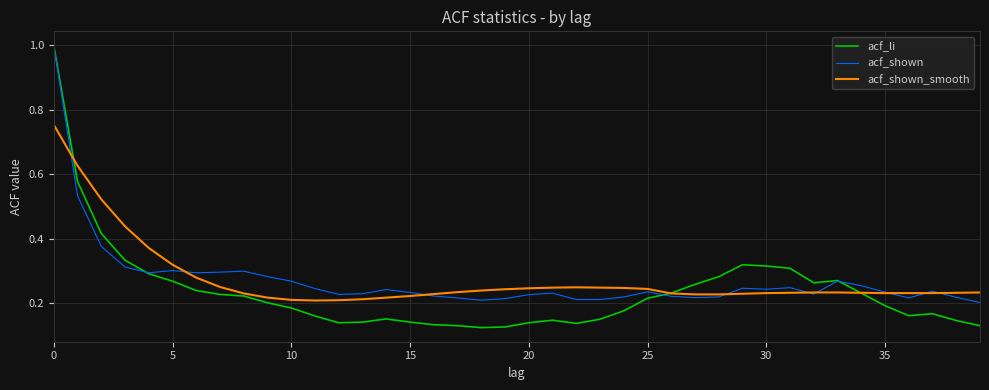

What is the maximum value for acf_shown?

1.0